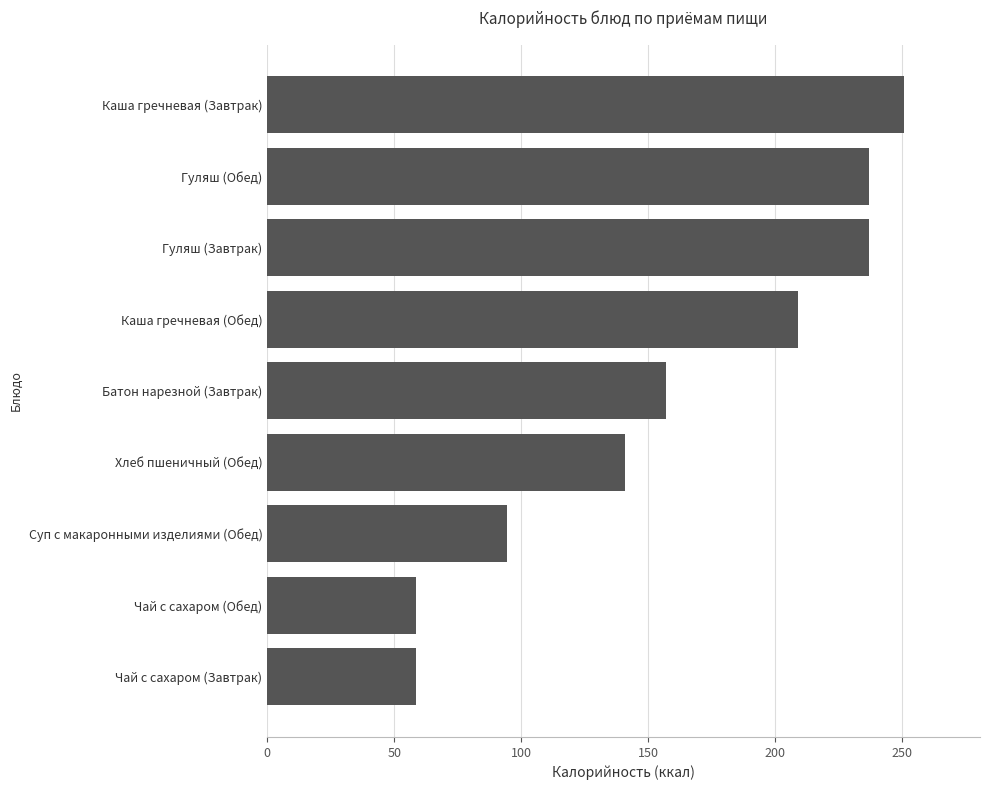

What is the maximum value shown in the chart?

250.7